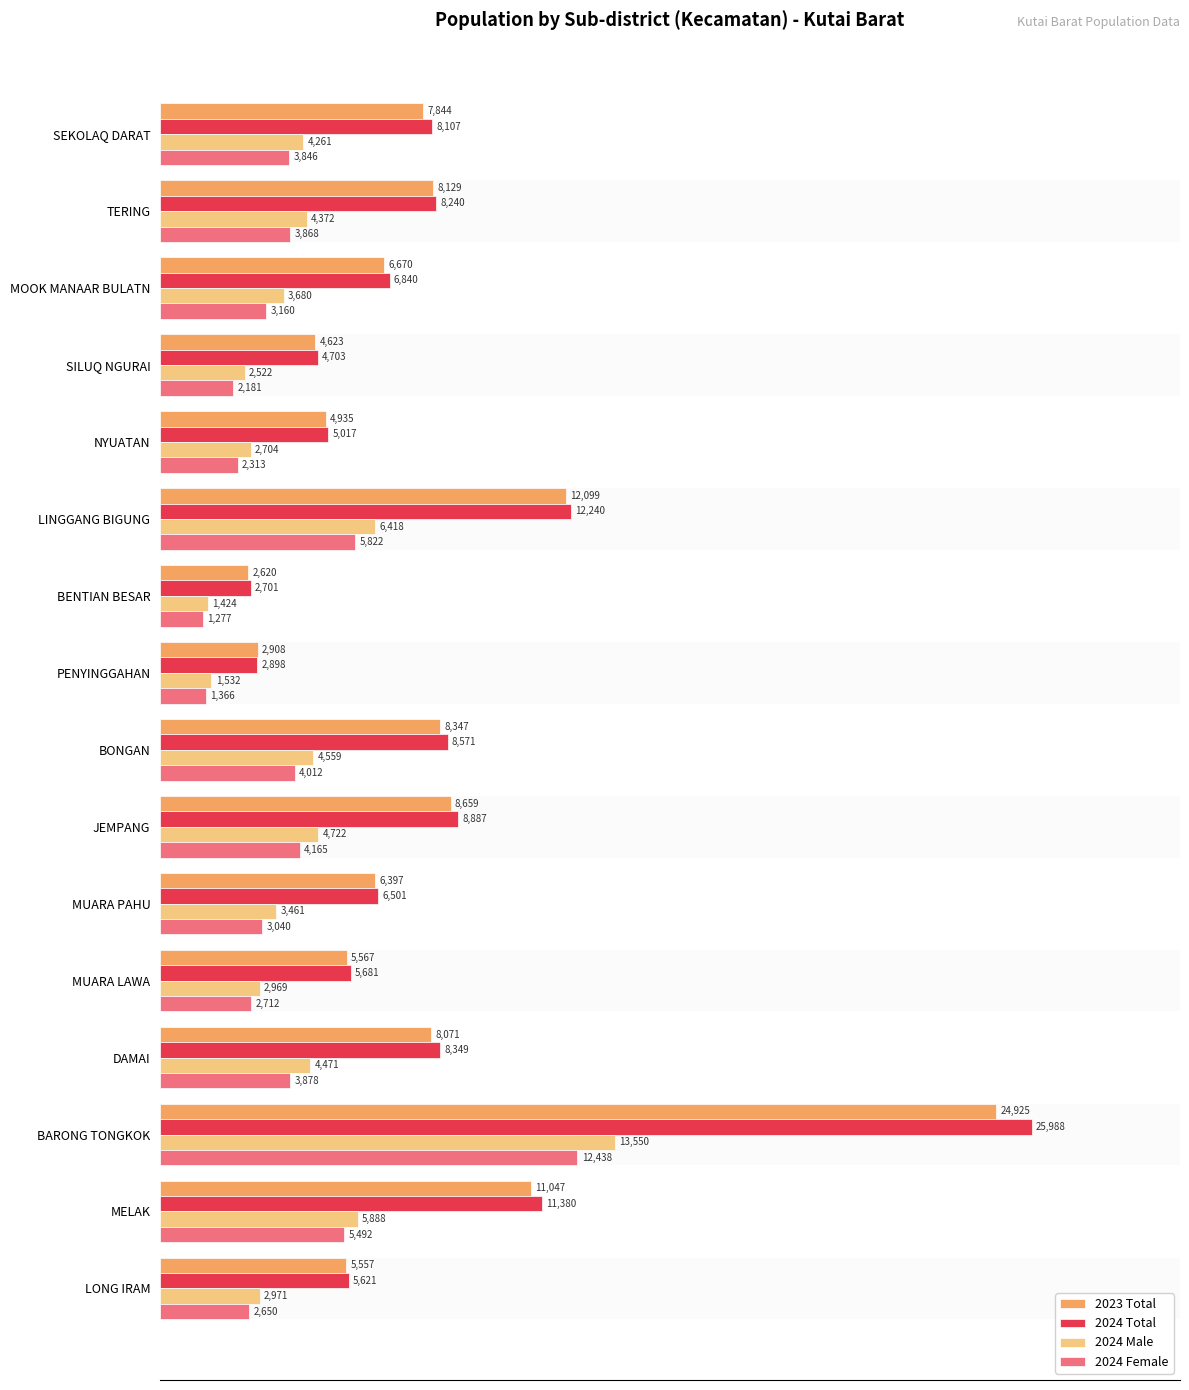

Which category has the highest value in the 2024 Male series?

BARONG TONGKOK